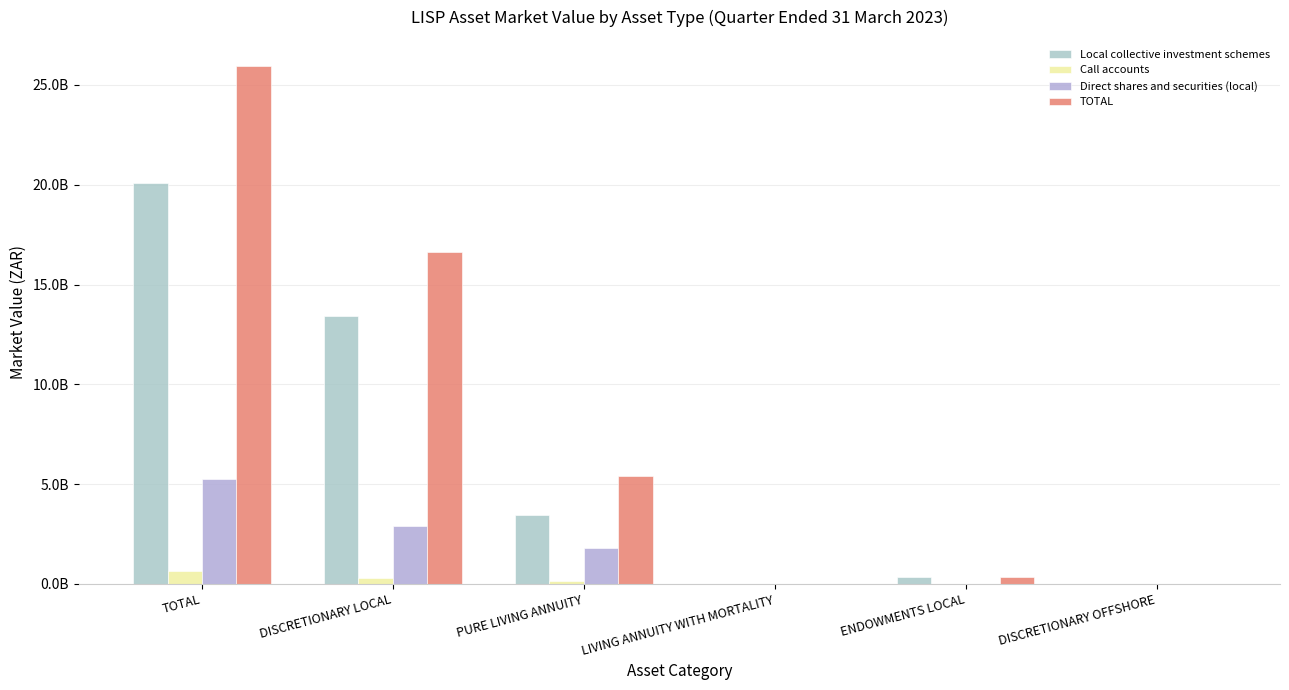

What is the label of the 2nd bar from the left?

DISCRETIONARY LOCAL